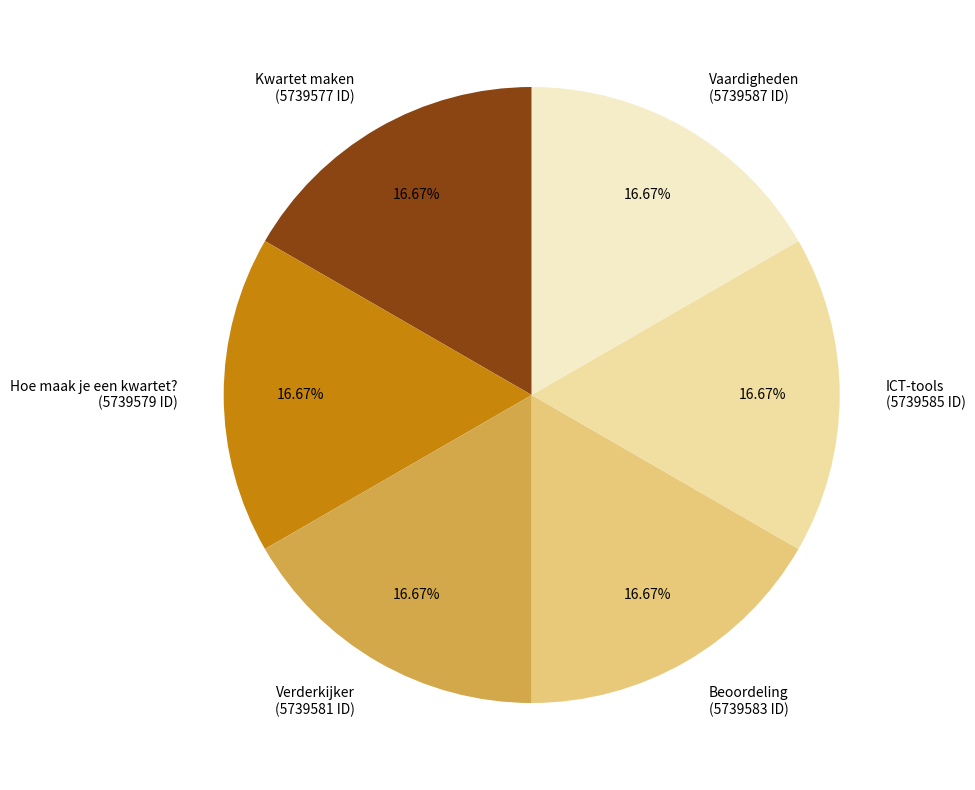

How many segments does this pie chart have?

6